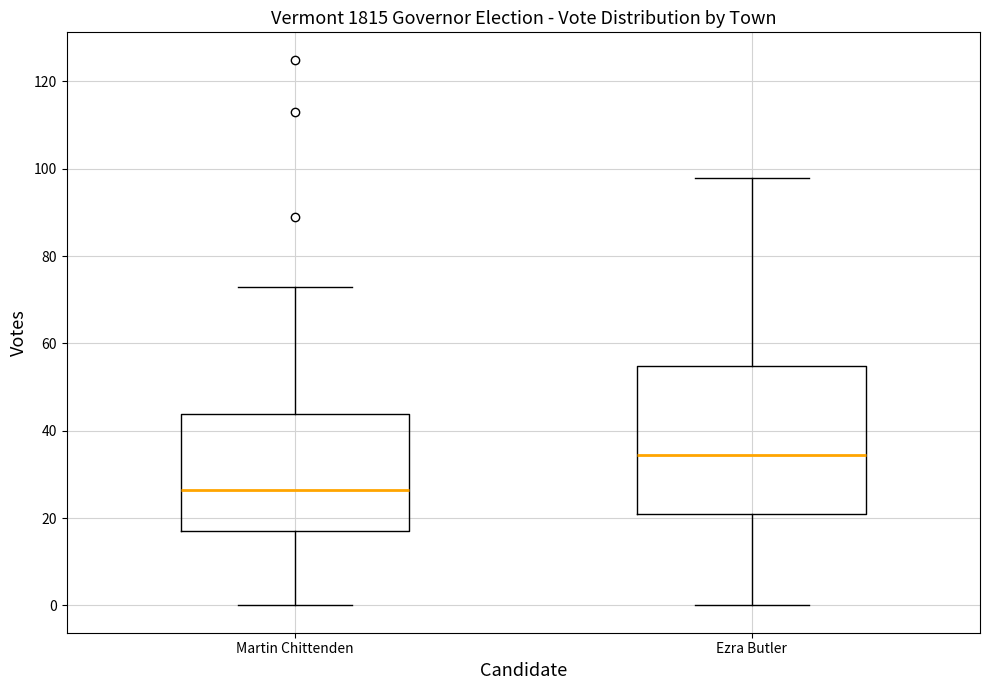

Reading left to right, read every box against the y-axis: the position of its median line, the range the box covers, and the ends of its whiskers. The values are not printed on the chart, so give them approximately, as read against the axis.

Martin Chittenden: median 26, box 18 to 44, whiskers 0 to 74
Ezra Butler: median 34, box 22 to 54, whiskers 0 to 98